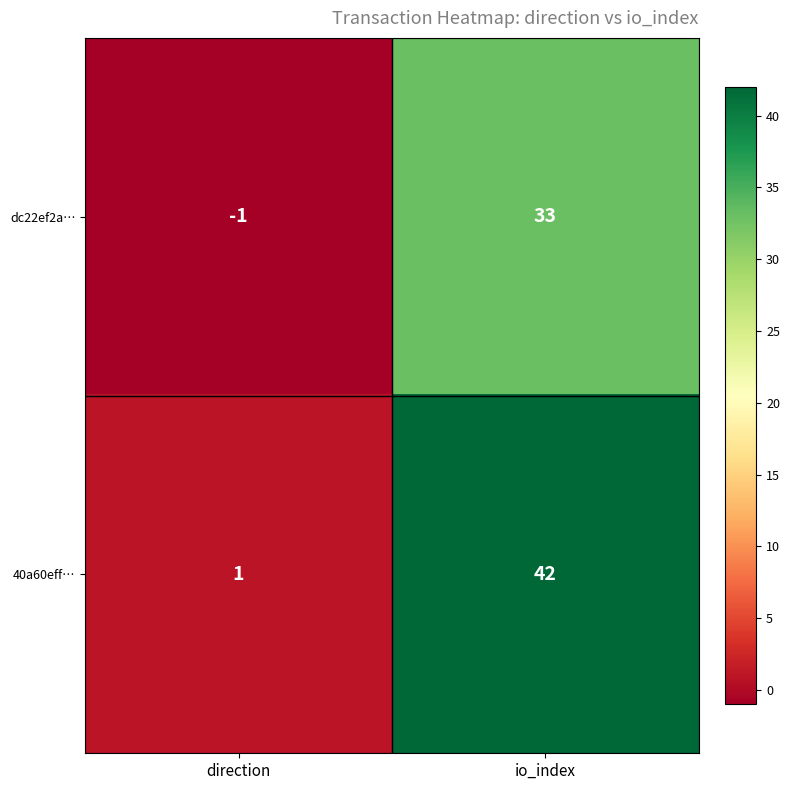

At which category is the sum across all series the highest?

io_index